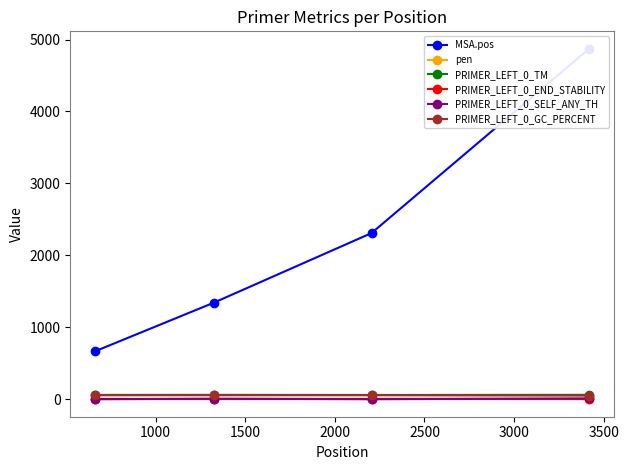

How many interior local peaks does the pen series have?

1